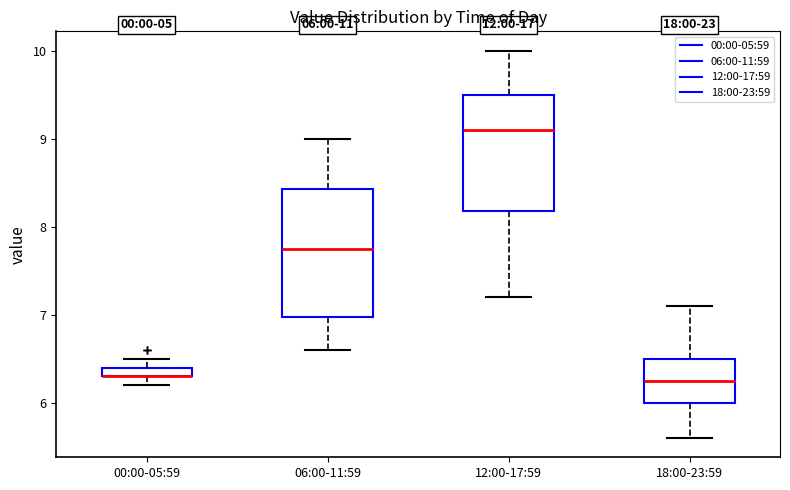

Which box is the tallest, from its lower edge to its upper edge?

06:00-11:59